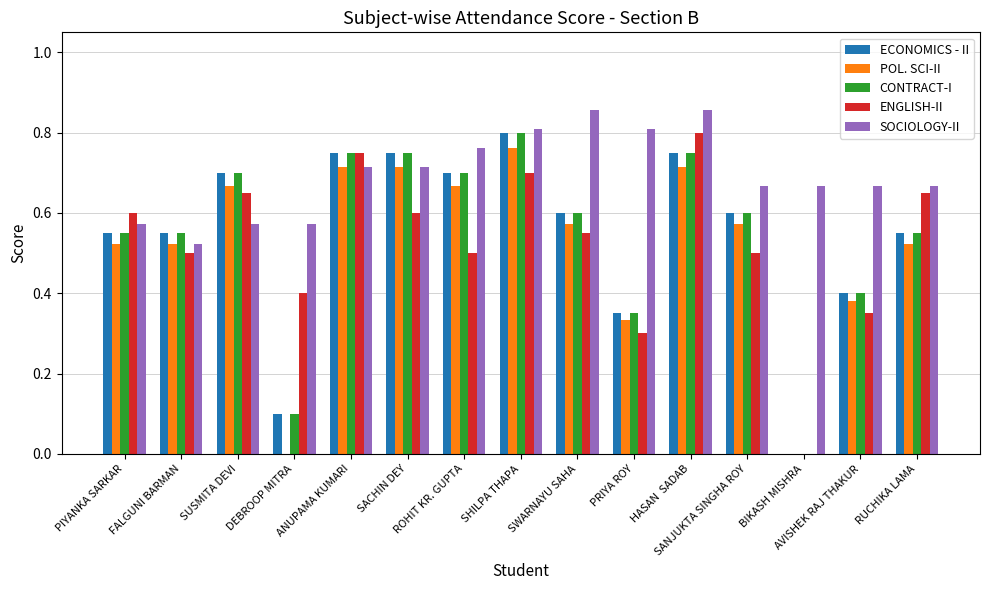

Which series has the largest total across all categories?

SOCIOLOGY-II